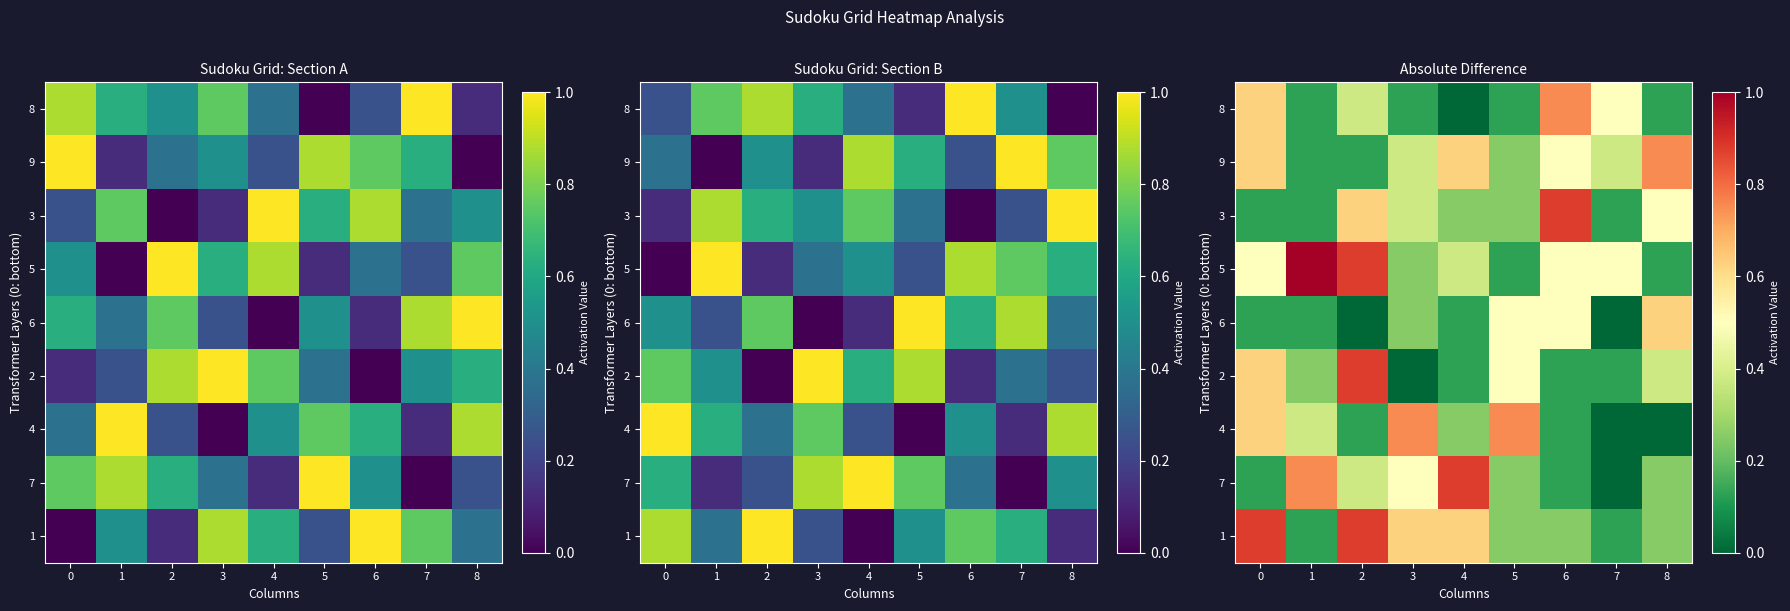

True or false: 4 has a value of 0.0 at 2.

False